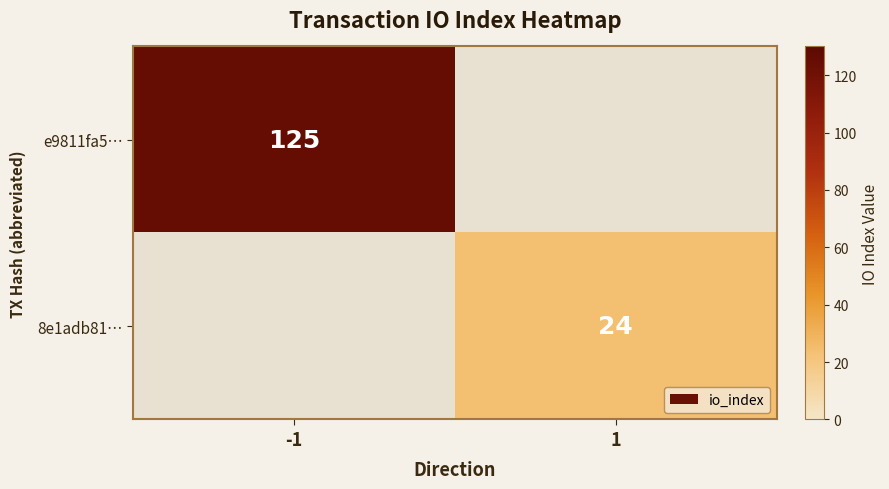

The value of 8e1adb81… at 1 is 24. True or false?

True